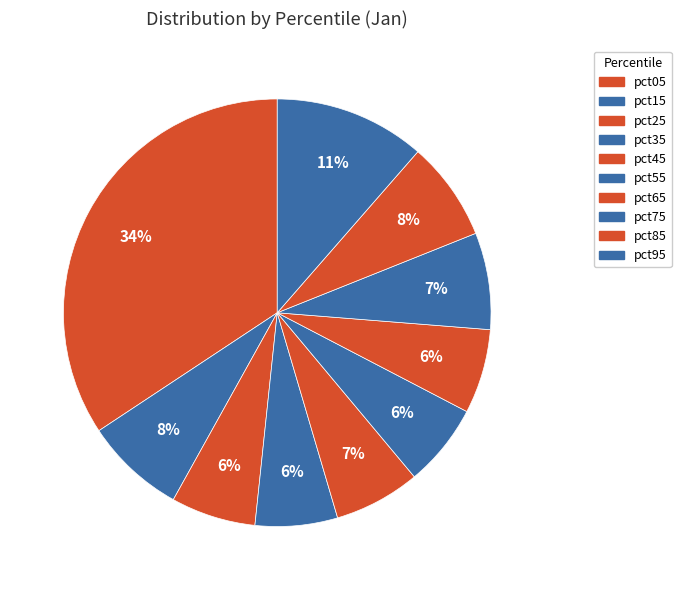

How many slices are in this pie chart?

10